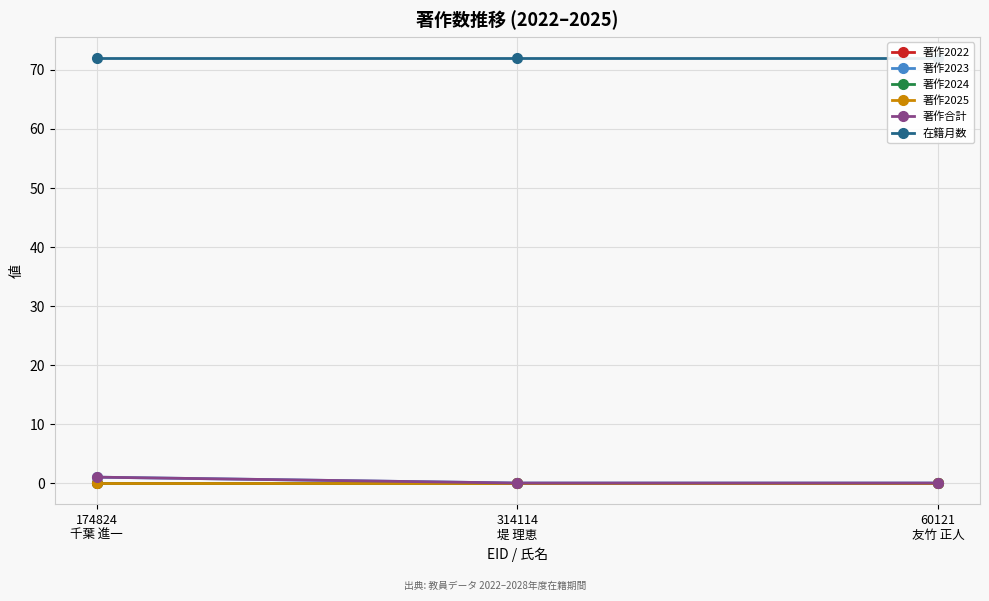

The value of 著作2023 at 174824
千葉 進一 is 1. True or false?

True